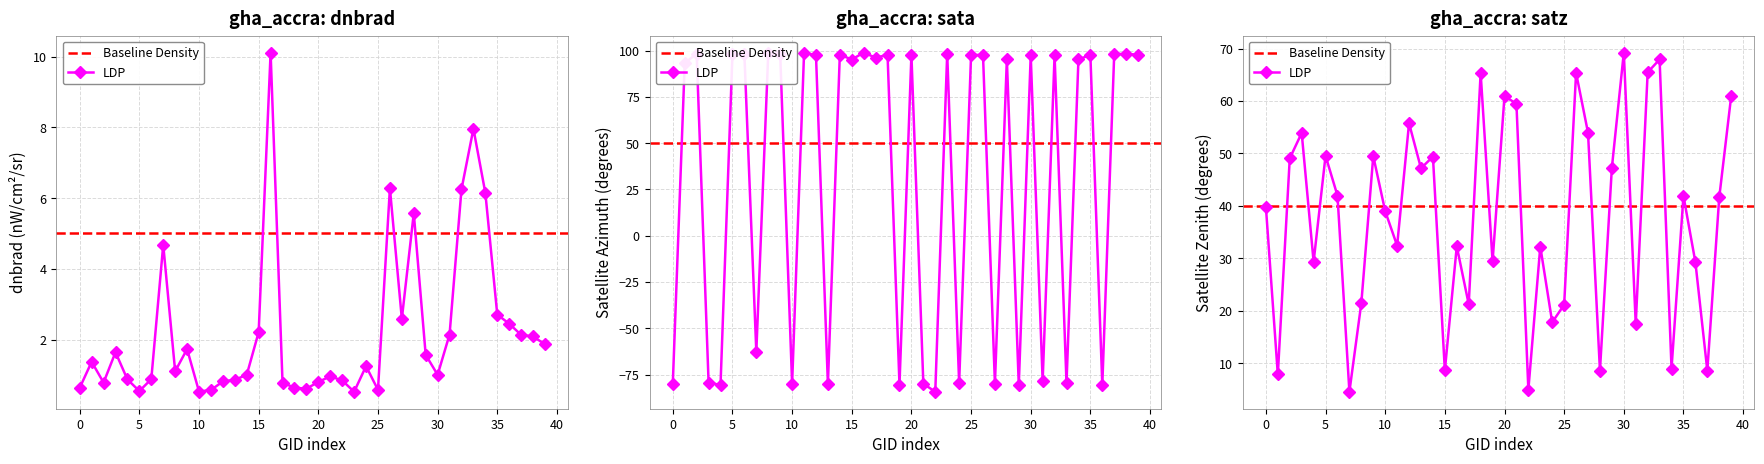

Reading left to right, list all the values displayed in this chart.

dnbrad: 0.6	1.4	0.8	1.6	0.9	0.5	0.9	4.7	1.1	1.7	0.5	0.6	0.8	0.9	1.0	2.2	10.1	0.8	0.6	0.6	0.8	1.0	0.8	0.5	1.2	0.6	6.3	2.6	5.6	1.6	1.0	2.1	6.2	8.0	6.1	2.7	2.4	2.1	2.1	1.9
sata: -79.8	93.2	98.3	-79.4	-80.6	98.2	97.9	-62.7	98.5	98.2	-79.9	98.5	97.8	-80.1	97.8	95.2	98.9	96.2	97.6	-80.4	97.7	-79.9	-84.2	98.2	-79.5	97.5	97.7	-79.9	95.3	-80.6	97.4	-78.5	97.3	-79.6	95.2	97.6	-80.6	98.3	98.0	97.8
satz: 39.8	7.8	49.0	53.9	29.3	49.5	41.9	4.5	21.5	49.5	39.0	32.4	55.7	47.2	49.4	8.6	32.3	21.2	65.4	29.4	60.9	59.5	4.9	32.2	17.8	21.1	65.4	53.9	8.6	47.3	69.2	17.5	65.5	67.9	9.0	41.9	29.3	8.6	41.6	60.9